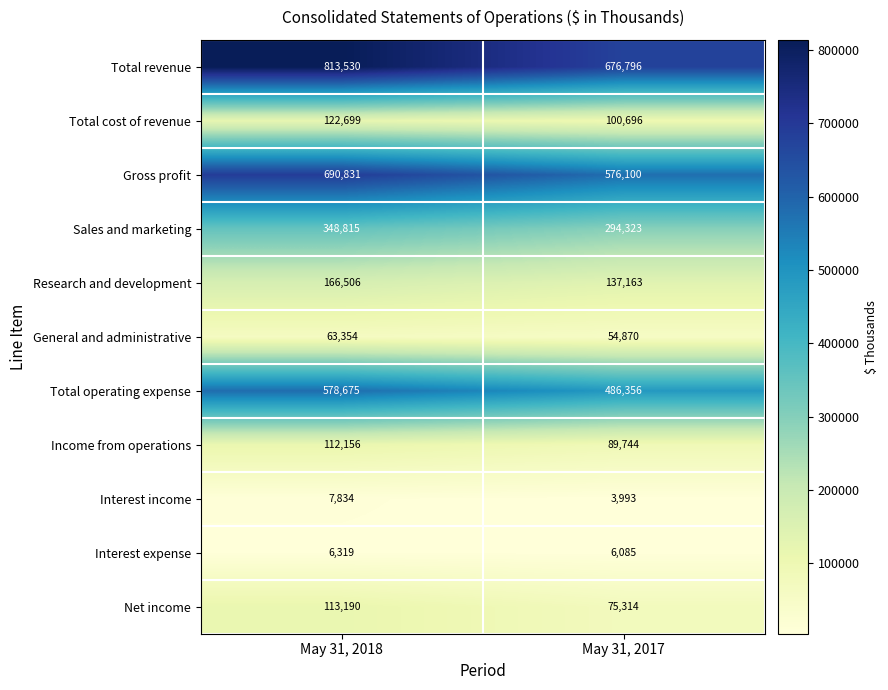

Is the value of General and administrative at May 31, 2017 greater than the value of Gross profit at May 31, 2018?

No